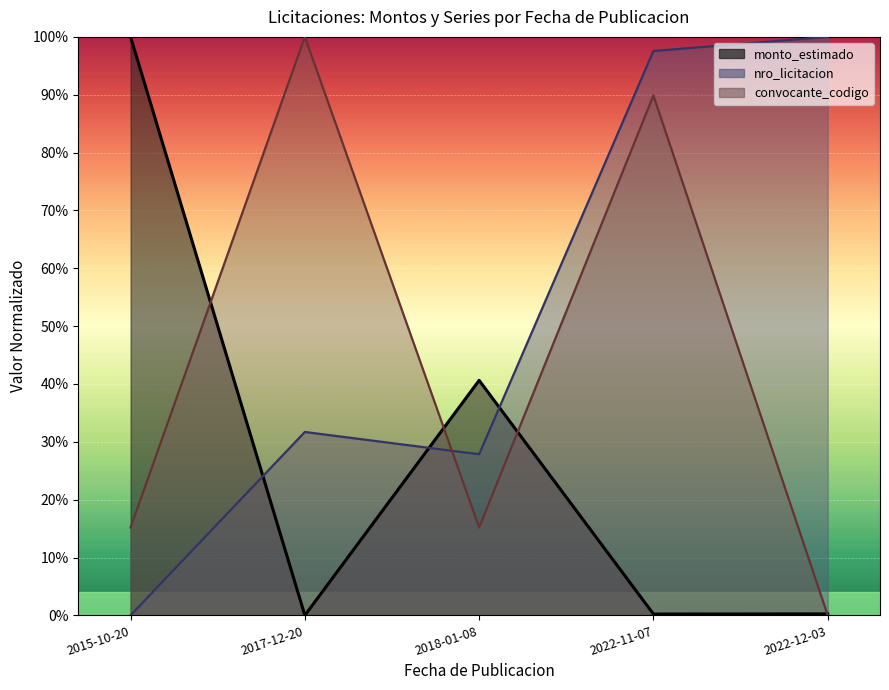

Where is the first local minimum for monto_estimado?

2017-12-20